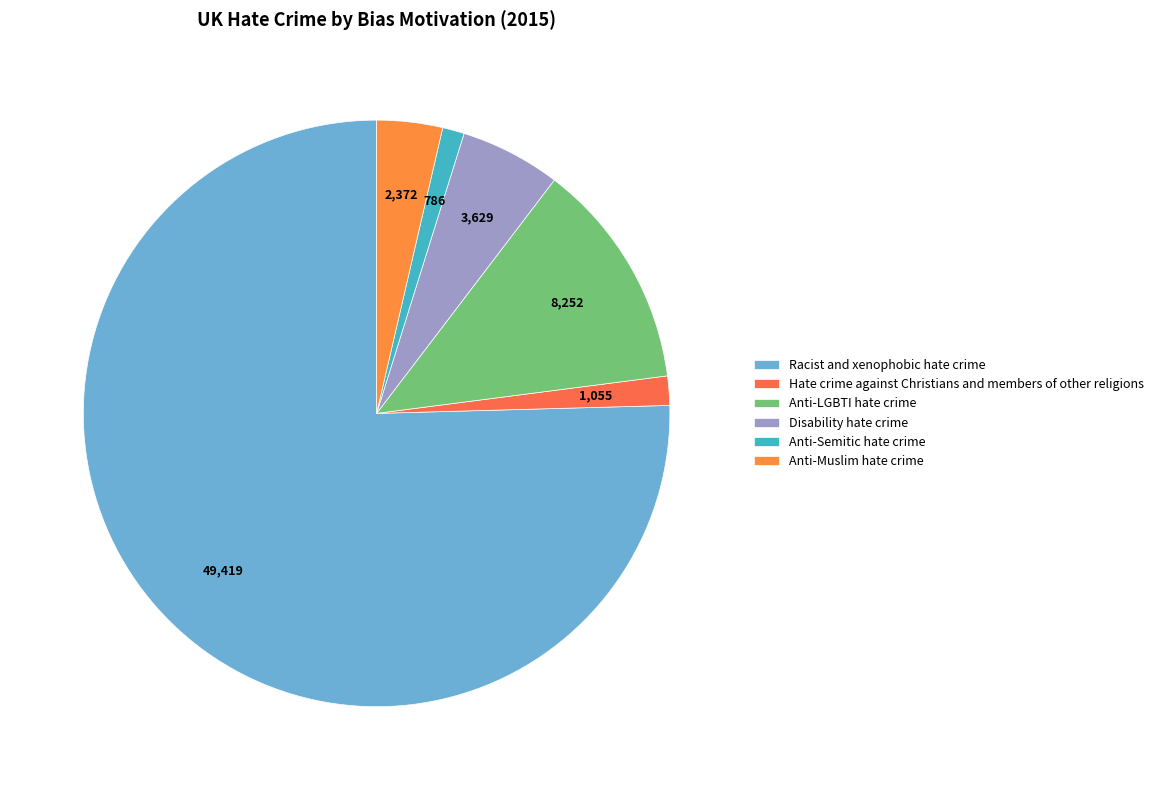

Rank the categories by value from highest to lowest.

Racist and xenophobic hate crime, Anti-LGBTI hate crime, Disability hate crime, Anti-Muslim hate crime, Hate crime against Christians and members of other religions, Anti-Semitic hate crime